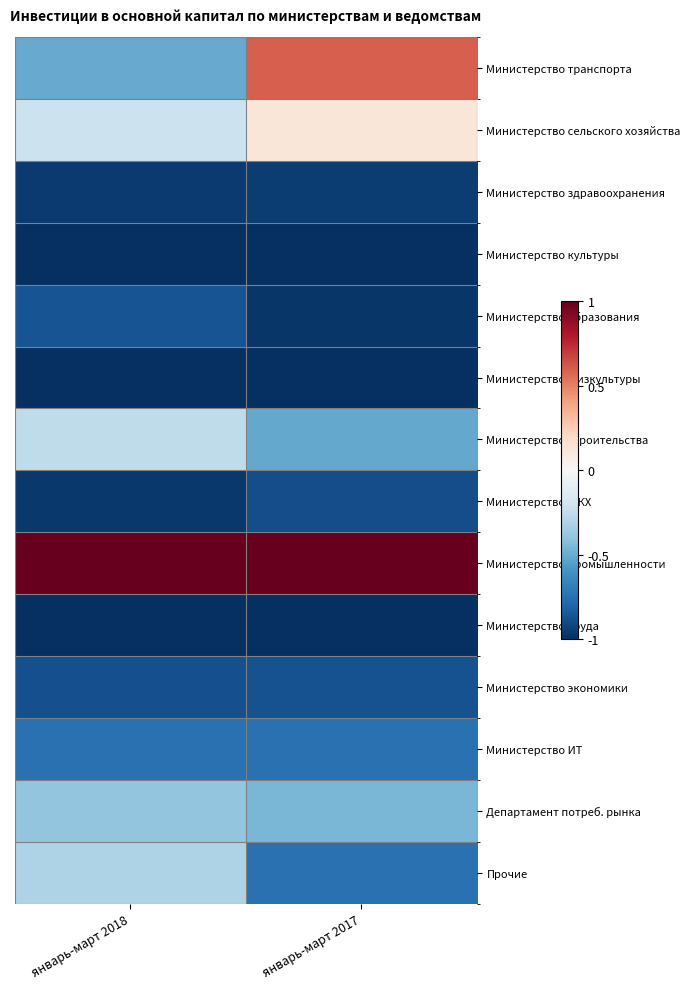

Reading left to right, extract all data points from this chart.

Министерство транспорта: январь-март 2018=-0.5	январь-март 2017=0.6
Министерство сельского хозяйства: январь-март 2018=-0.2	январь-март 2017=0.1
Министерство здравоохранения: январь-март 2018=-1.0	январь-март 2017=-0.9
Министерство культуры: январь-март 2018=-1.0	январь-март 2017=-1.0
Министерство образования: январь-март 2018=-0.9	январь-март 2017=-1.0
Министерство физкультуры: январь-март 2018=-1.0	январь-март 2017=-1.0
Министерство строительства: январь-март 2018=-0.3	январь-март 2017=-0.5
Министерство ЖКХ: январь-март 2018=-1.0	январь-март 2017=-0.9
Министерство промышленности: январь-март 2018=1.0	январь-март 2017=1.0
Министерство труда: январь-март 2018=-1.0	январь-март 2017=-1.0
Министерство экономики: январь-март 2018=-0.9	январь-март 2017=-0.9
Министерство ИТ: январь-март 2018=-0.7	январь-март 2017=-0.7
Департамент потреб. рынка: январь-март 2018=-0.4	январь-март 2017=-0.5
Прочие: январь-март 2018=-0.3	январь-март 2017=-0.7